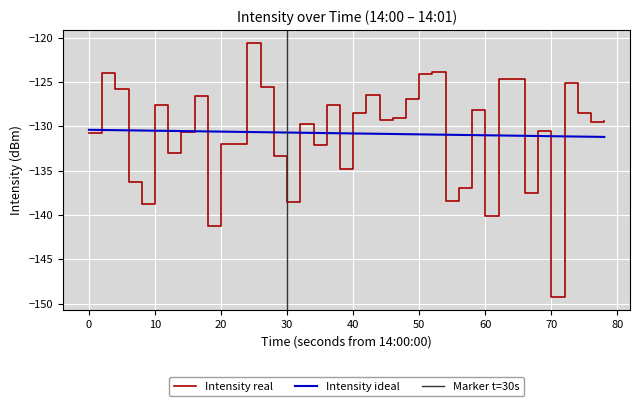

Is it true that Intensity real equals -127.6 at 10?

True